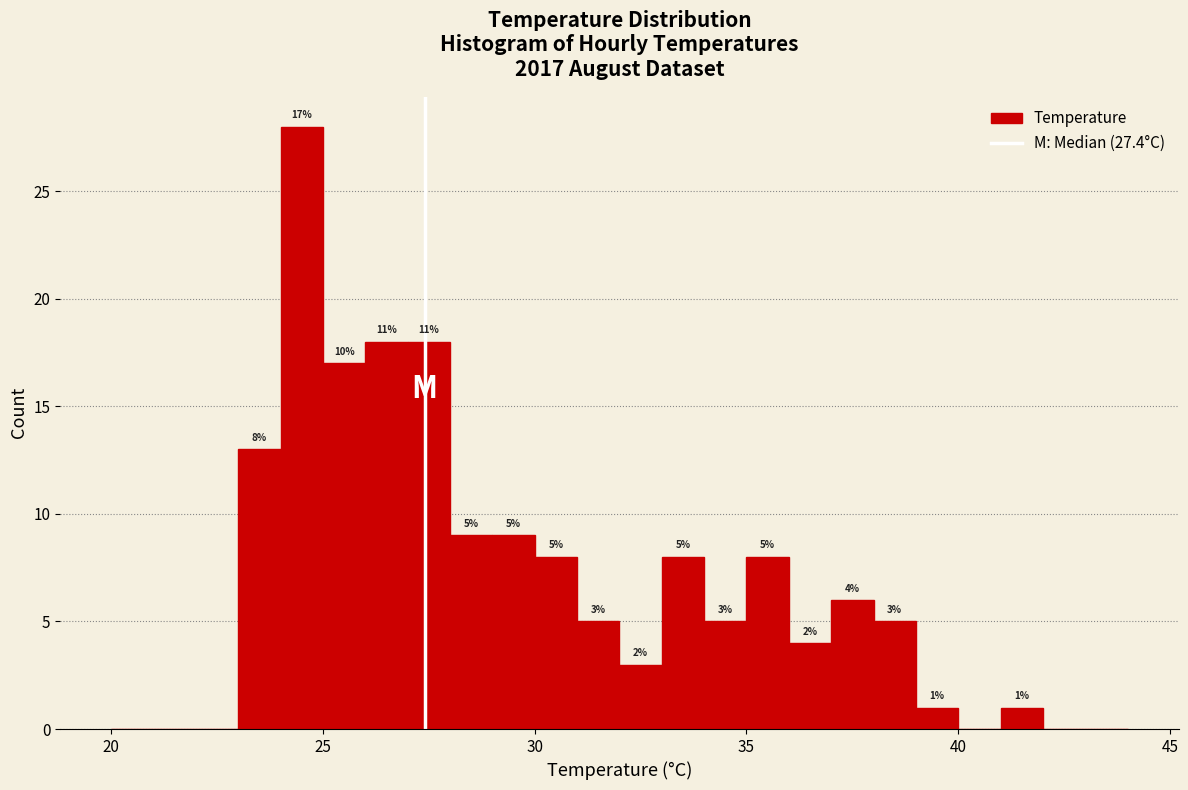

Around what value on the x-axis is the tallest bar? Give the approximate position of its centre, as read against the axis.

24.5